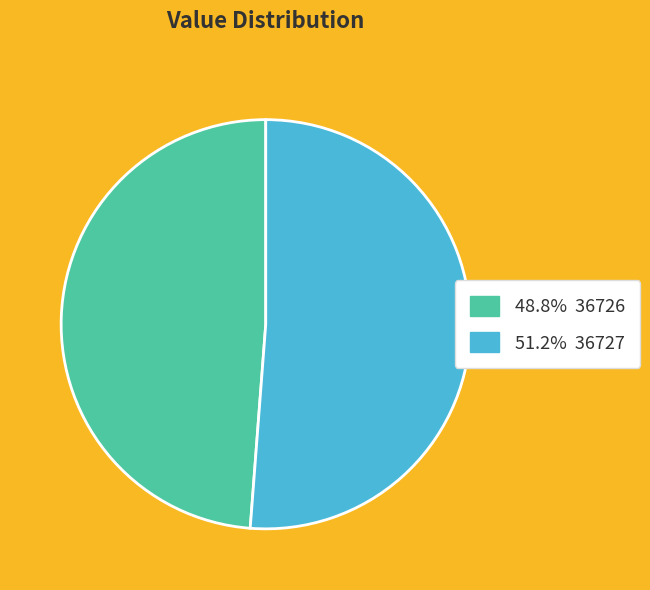

Is there any slice that represents more than half of the pie?

Yes